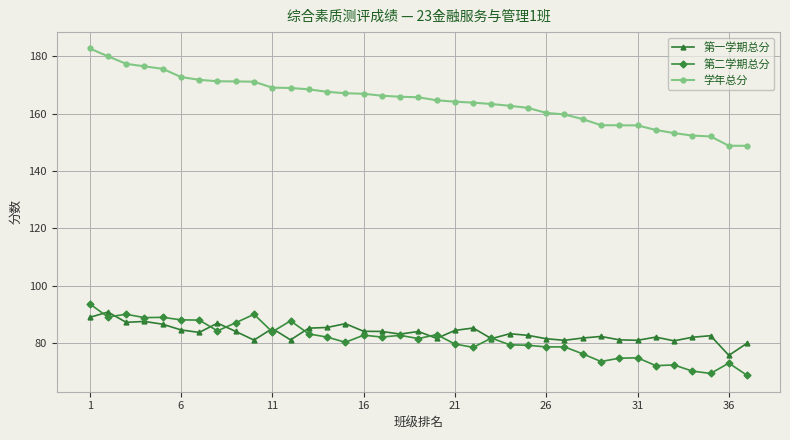

List the series in order of their peak value, lowest first.

第一学期总分, 第二学期总分, 学年总分